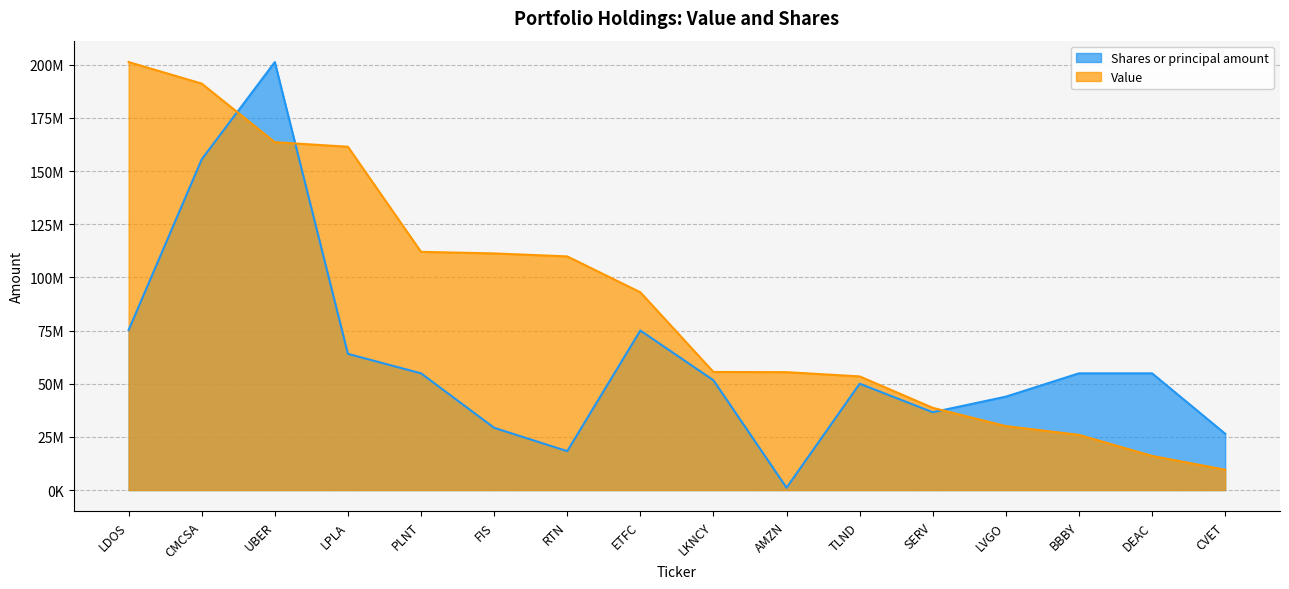

What is the sum of all Shares or principal amount values?

993007746.4